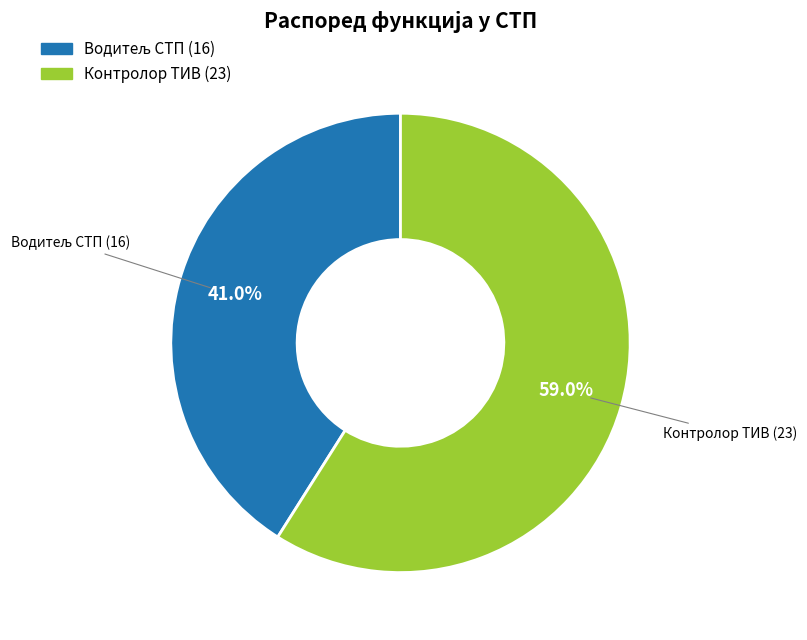

Does Контролор ТИВ account for over 50% of the chart?

Yes